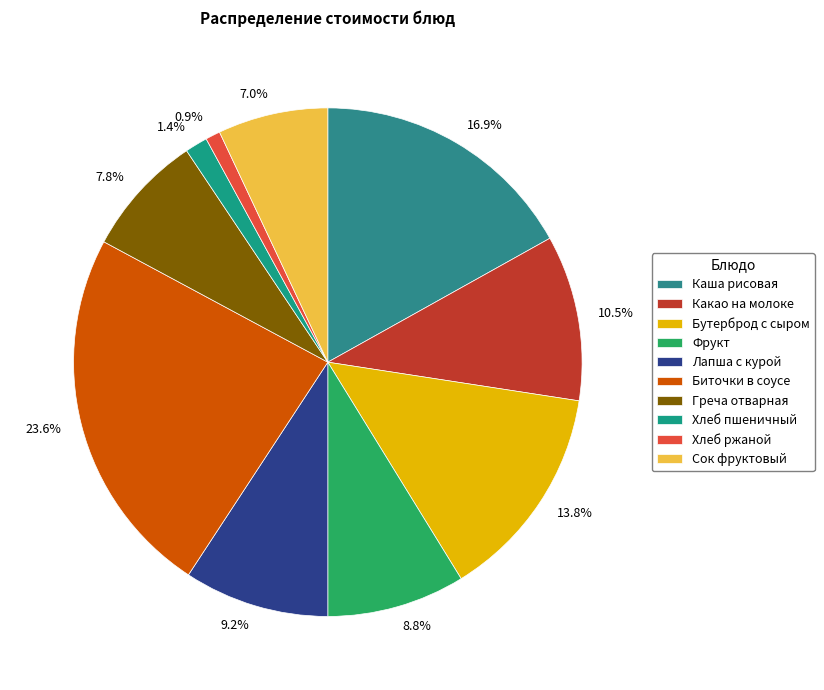

To the nearest percent, what is the difference between the largest and smallest slice percentages?

23%